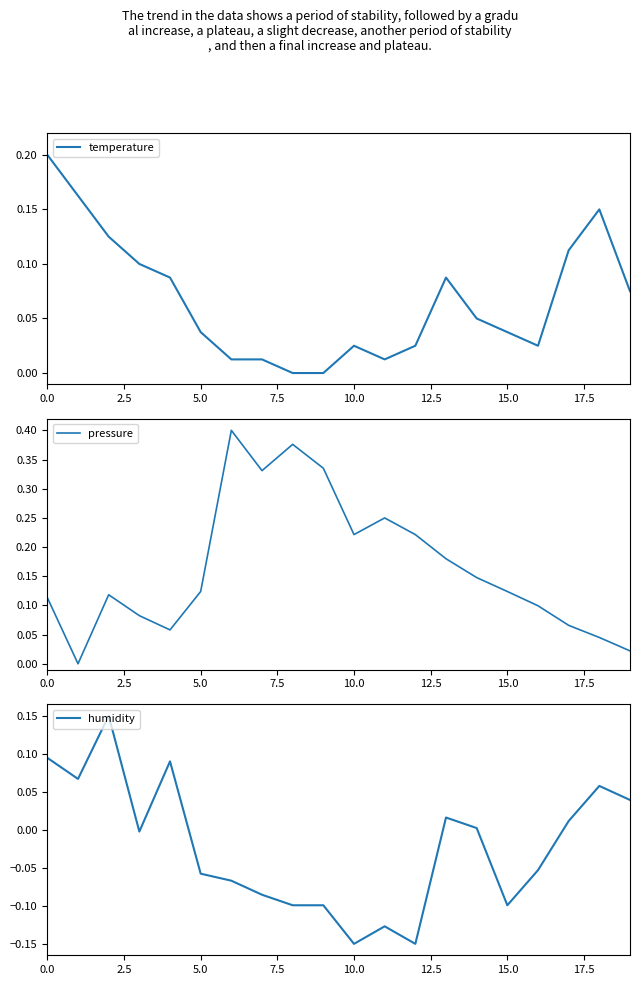

What is the value of the temperature point at the 2nd from the left?

0.2